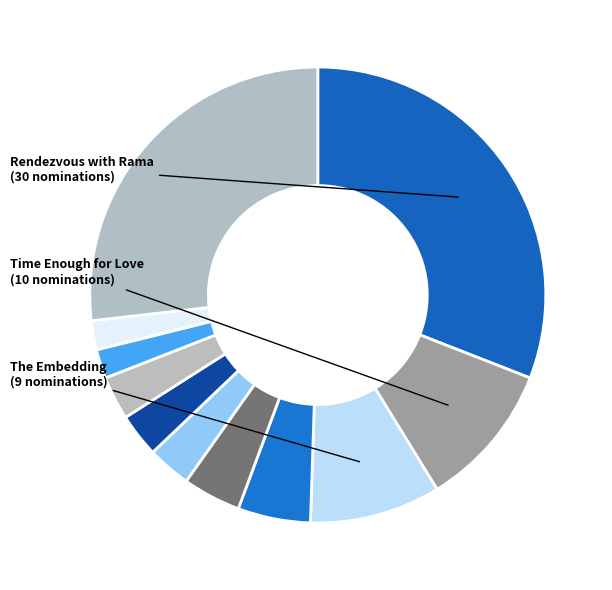

How many slices are in this pie chart?

11